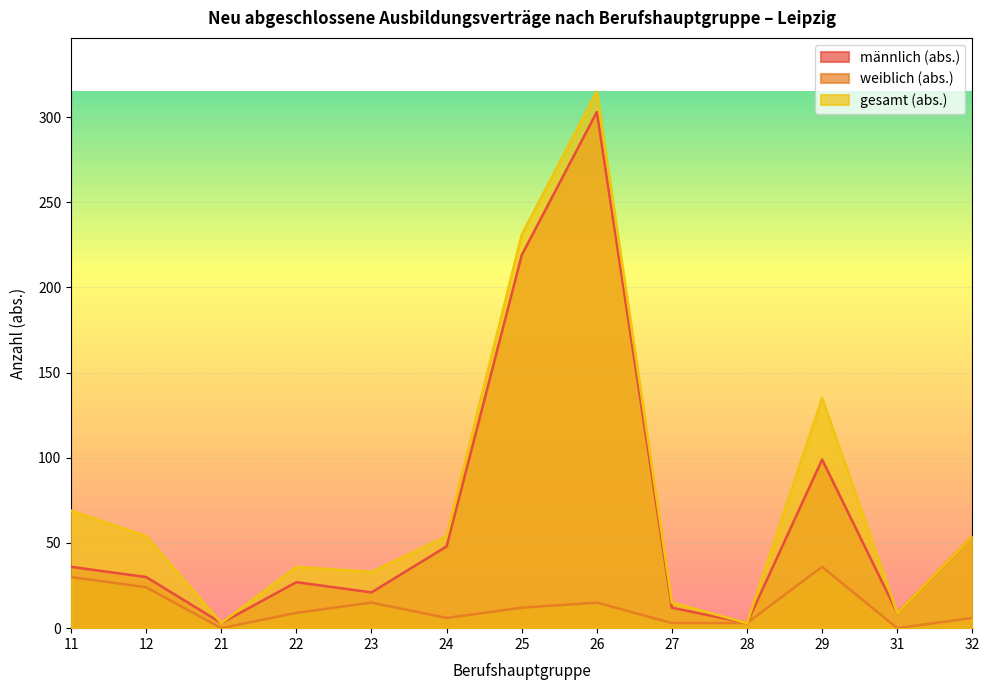

What is the value of the männlich (abs.) point at the 8th from the left?

303